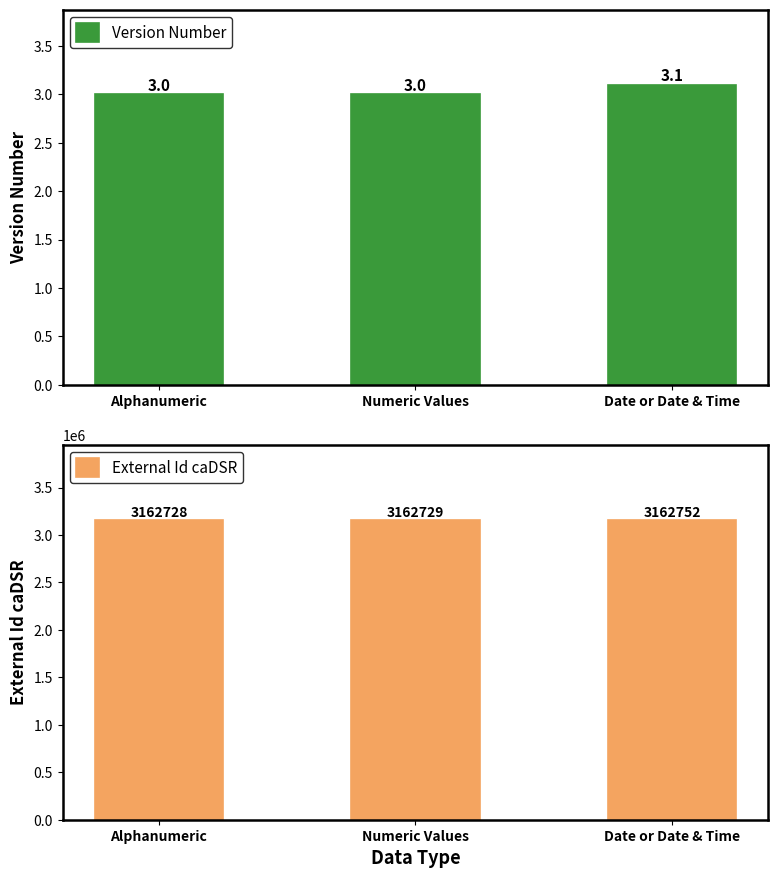

What are all the series names shown in the legend?

Version Number, External Id caDSR